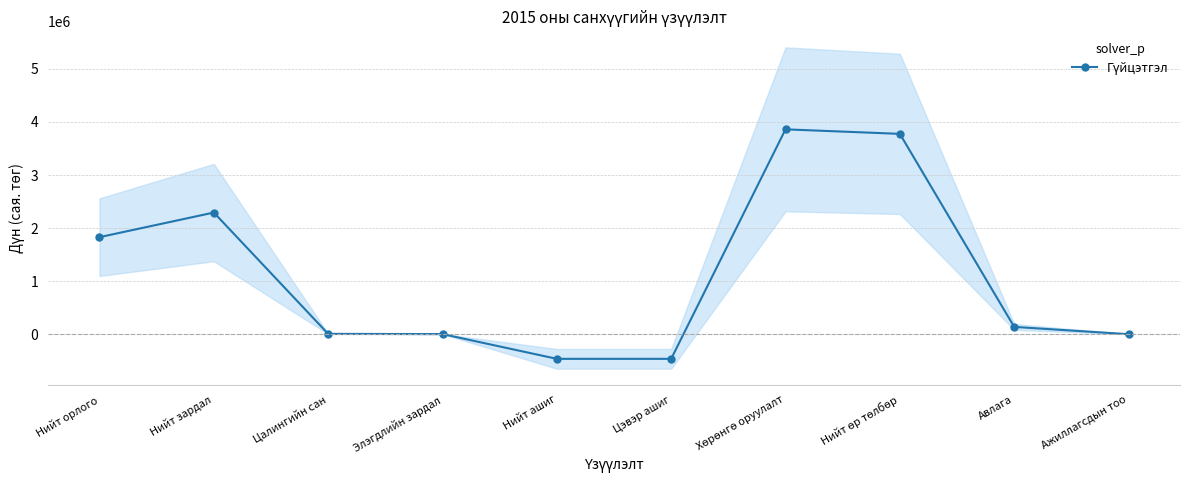

At which label is the value closest to 1698625?

Нийт орлого